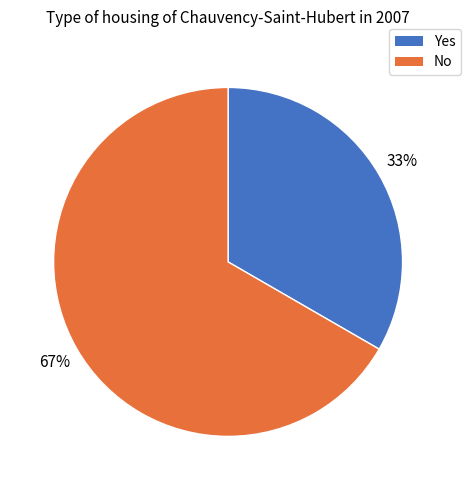

Is there a majority slice in this chart?

Yes